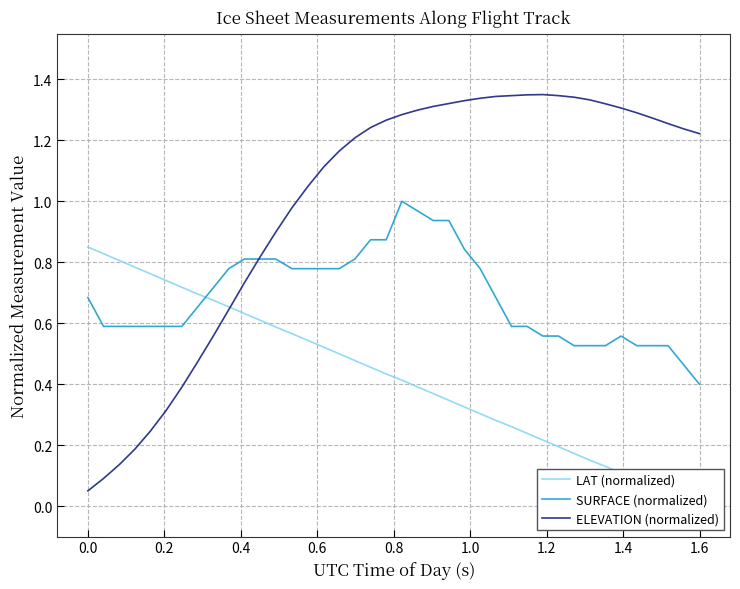

What is the label of the 32nd point from the right?

1.4